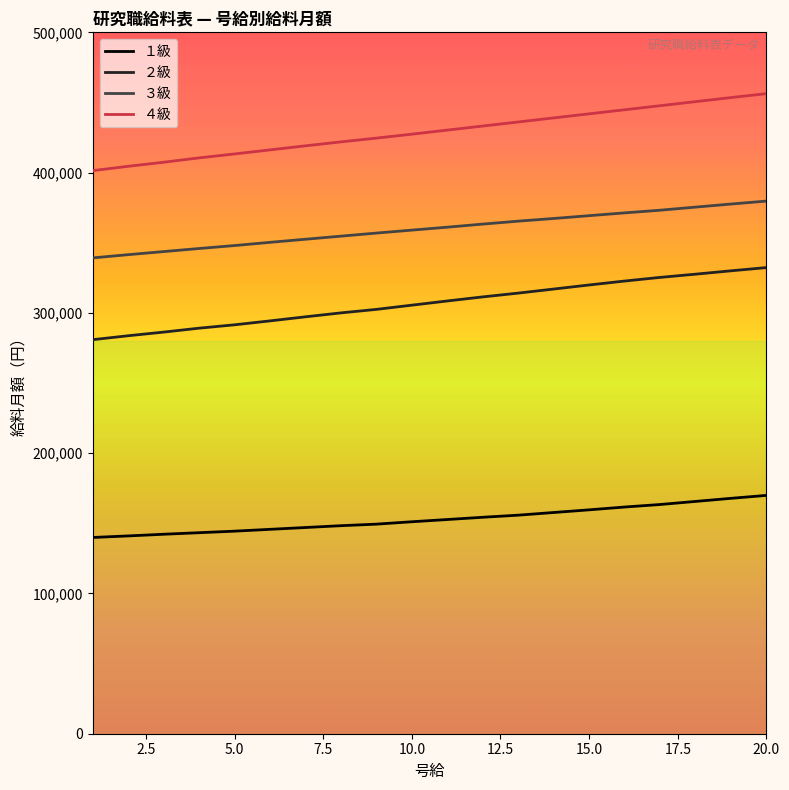

True or false: １級 and ４級 intersect in this chart.

False